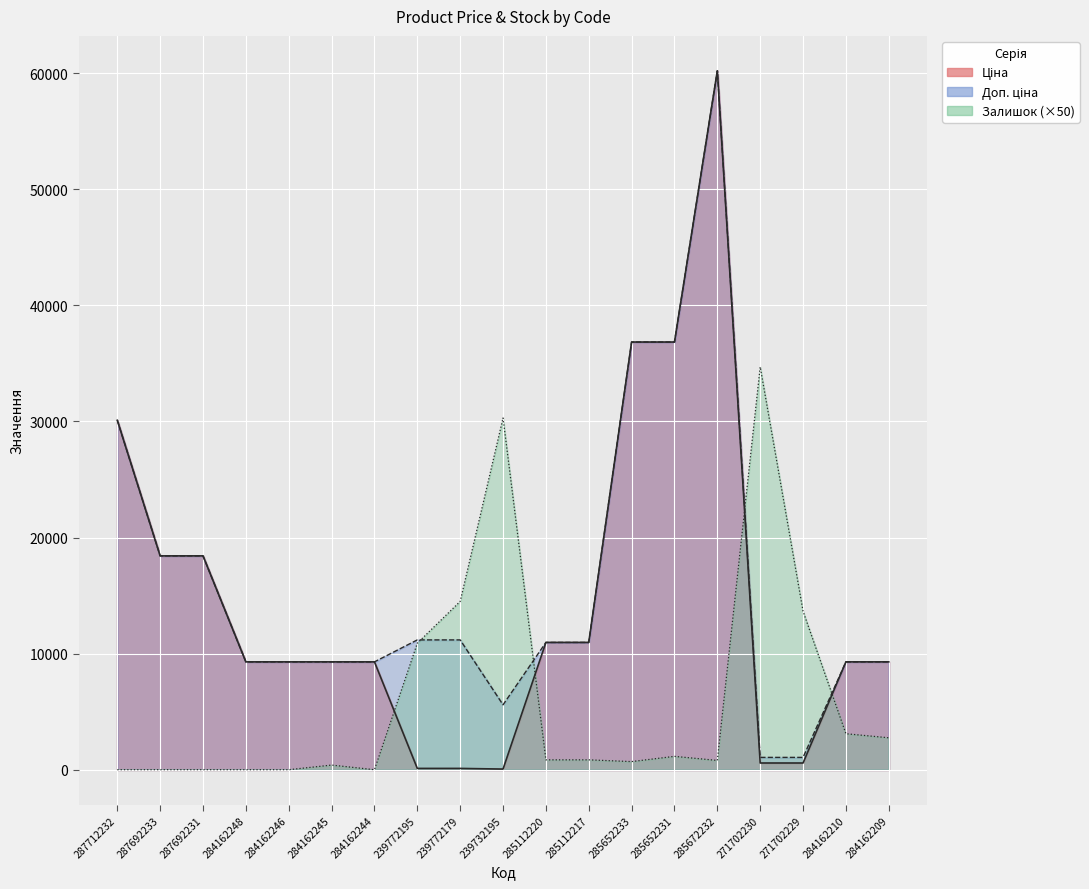

What is the difference between the maximum and minimum values in the Доп. ціна series?

59145.5